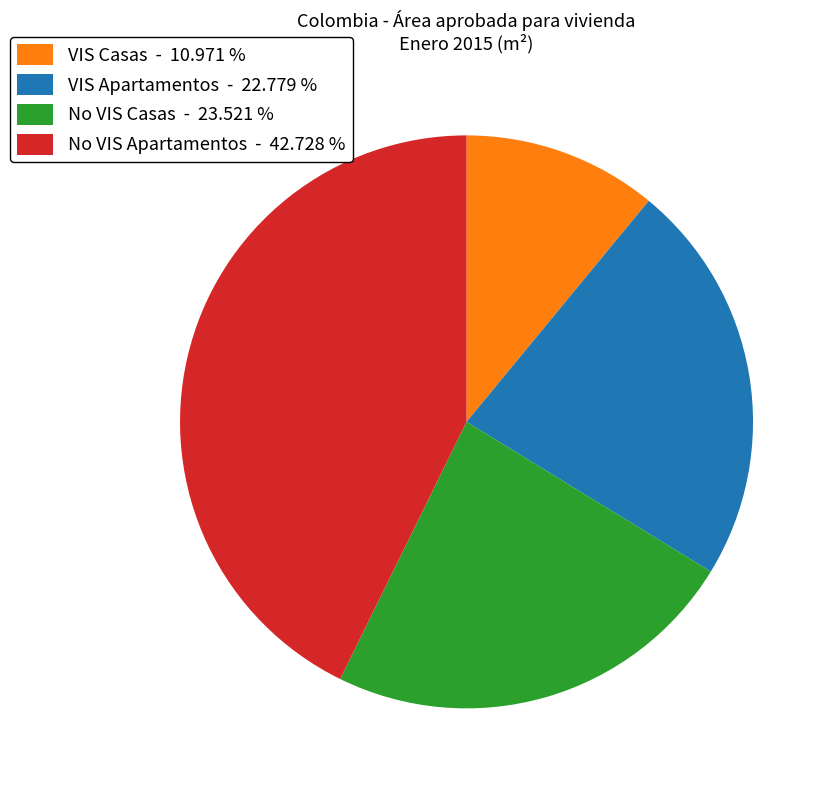

Rank the categories by value from highest to lowest.

No VIS Apartamentos, No VIS Casas, VIS Apartamentos, VIS Casas